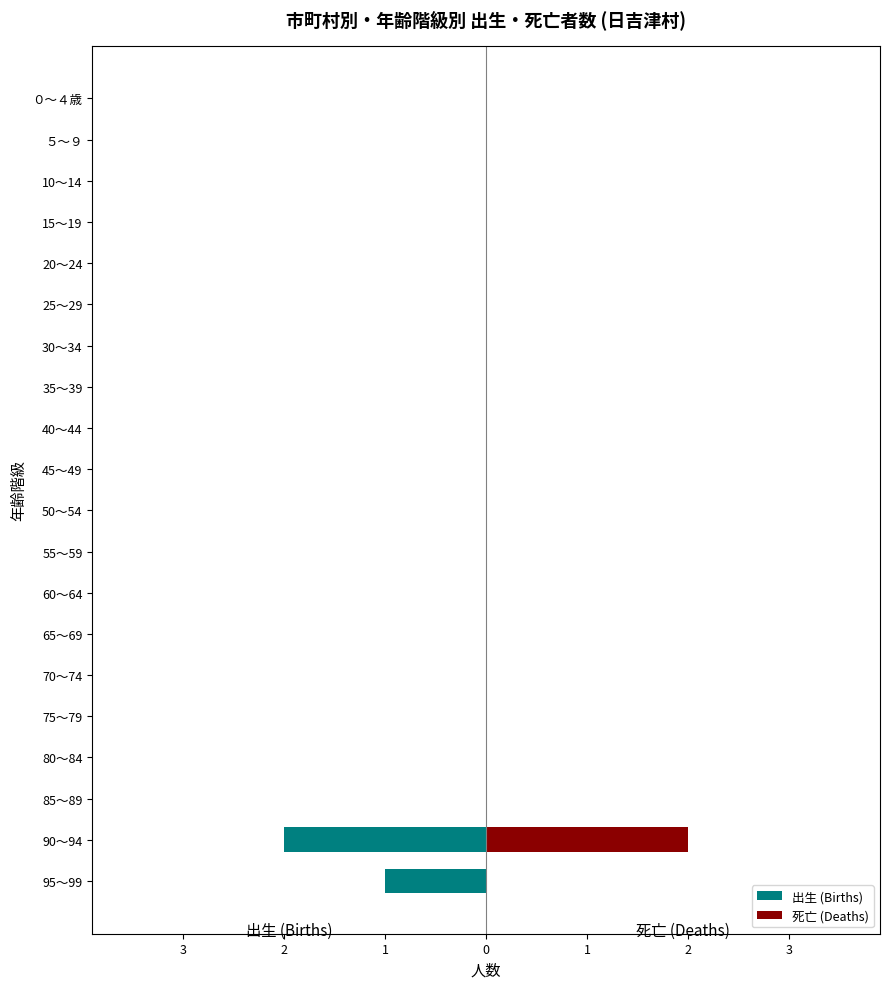

Between ０～４歳 and 60～64, which series saw the biggest shift?

出生 (Births)